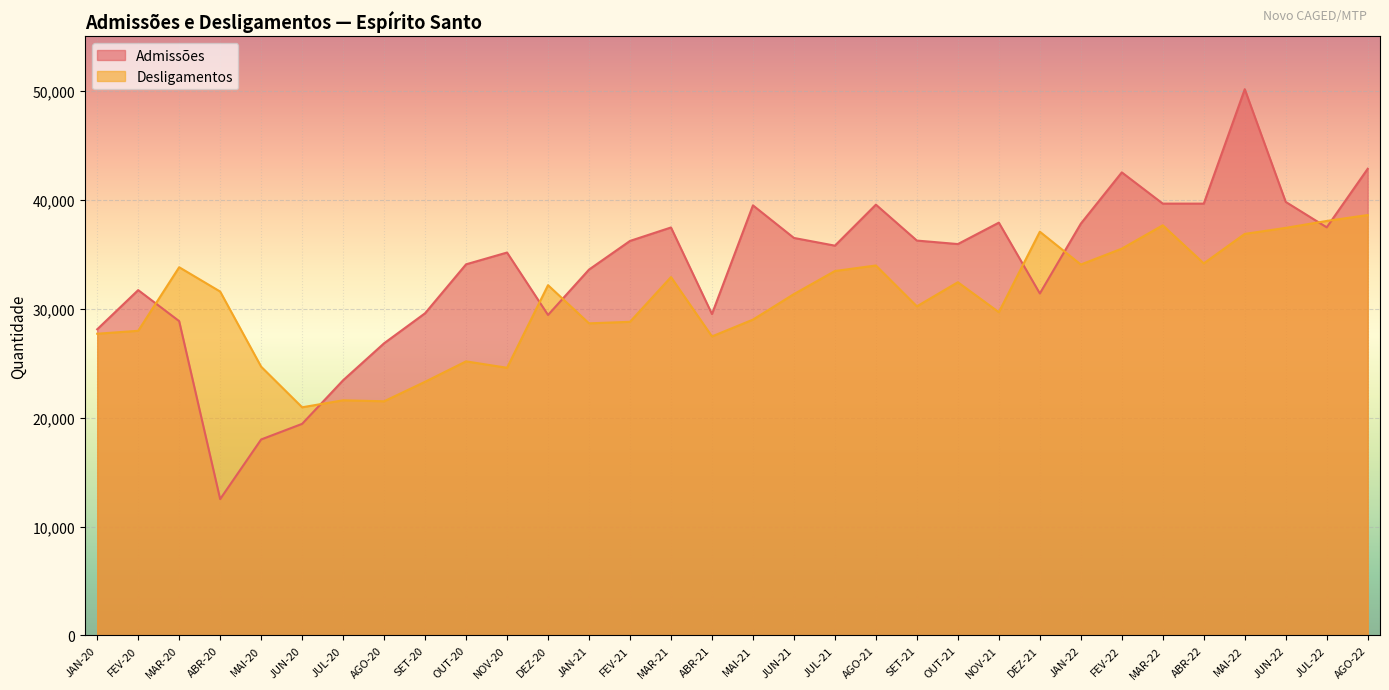

Which label corresponds to the smallest value in the chart?

ABR-20